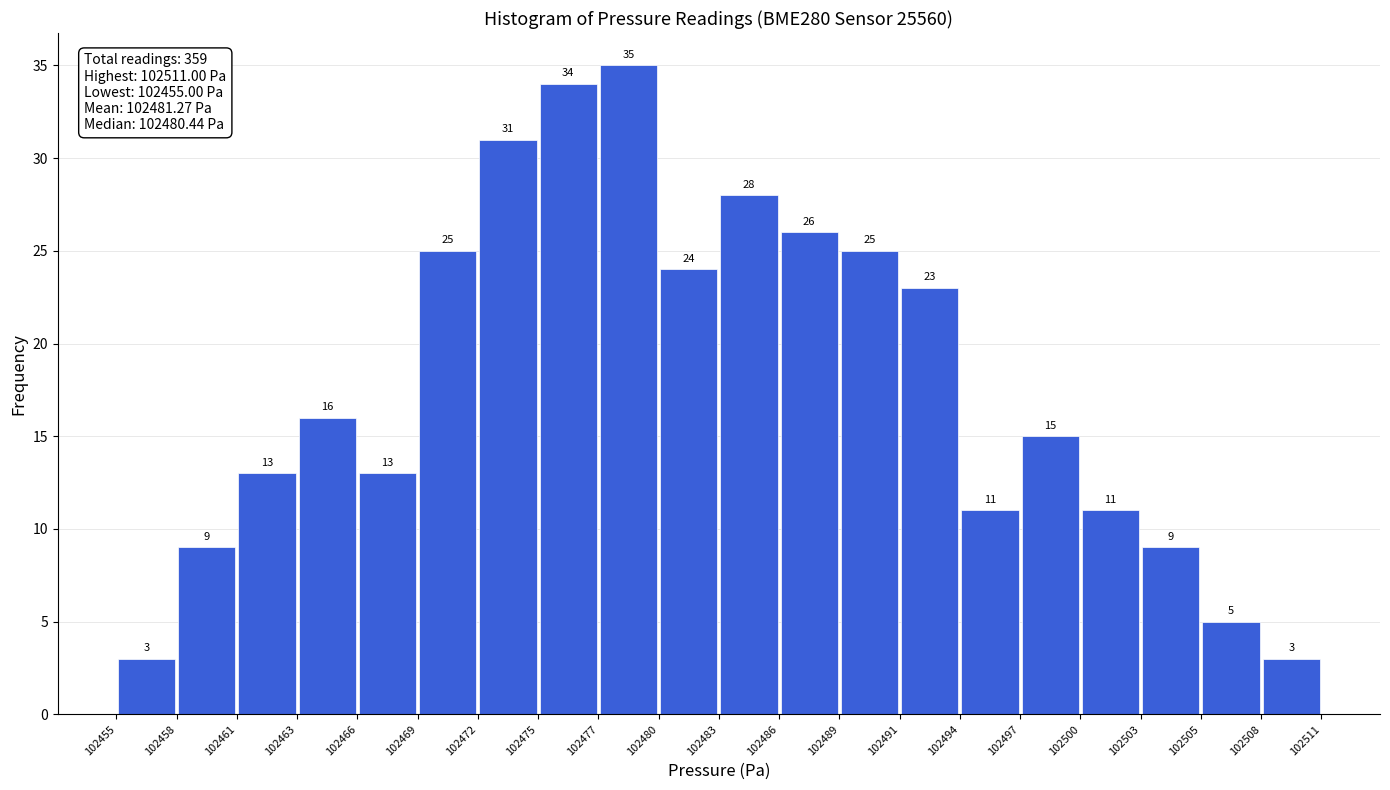

Over which range of the x-axis is the bar tallest?

102477 to 102480